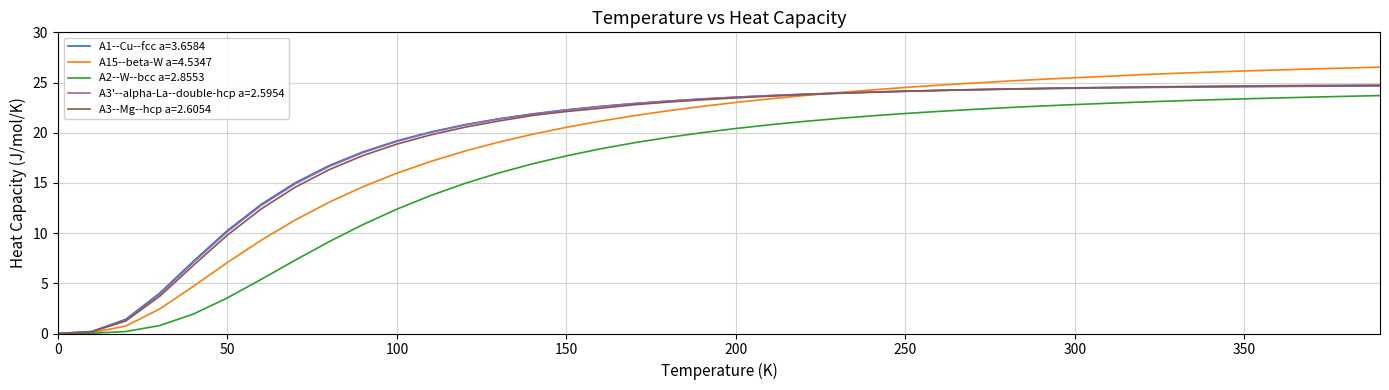

Which series has the largest range (max minus min)?

A15--beta-W a=4.5347